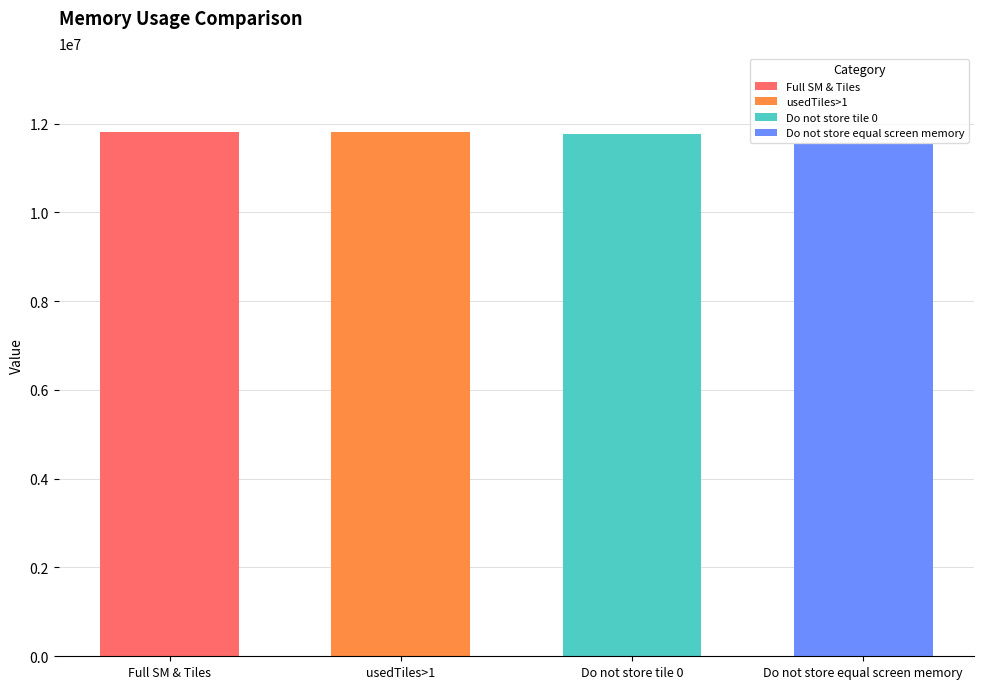

Are the bars grouped side by side (vs. stacked)?

No